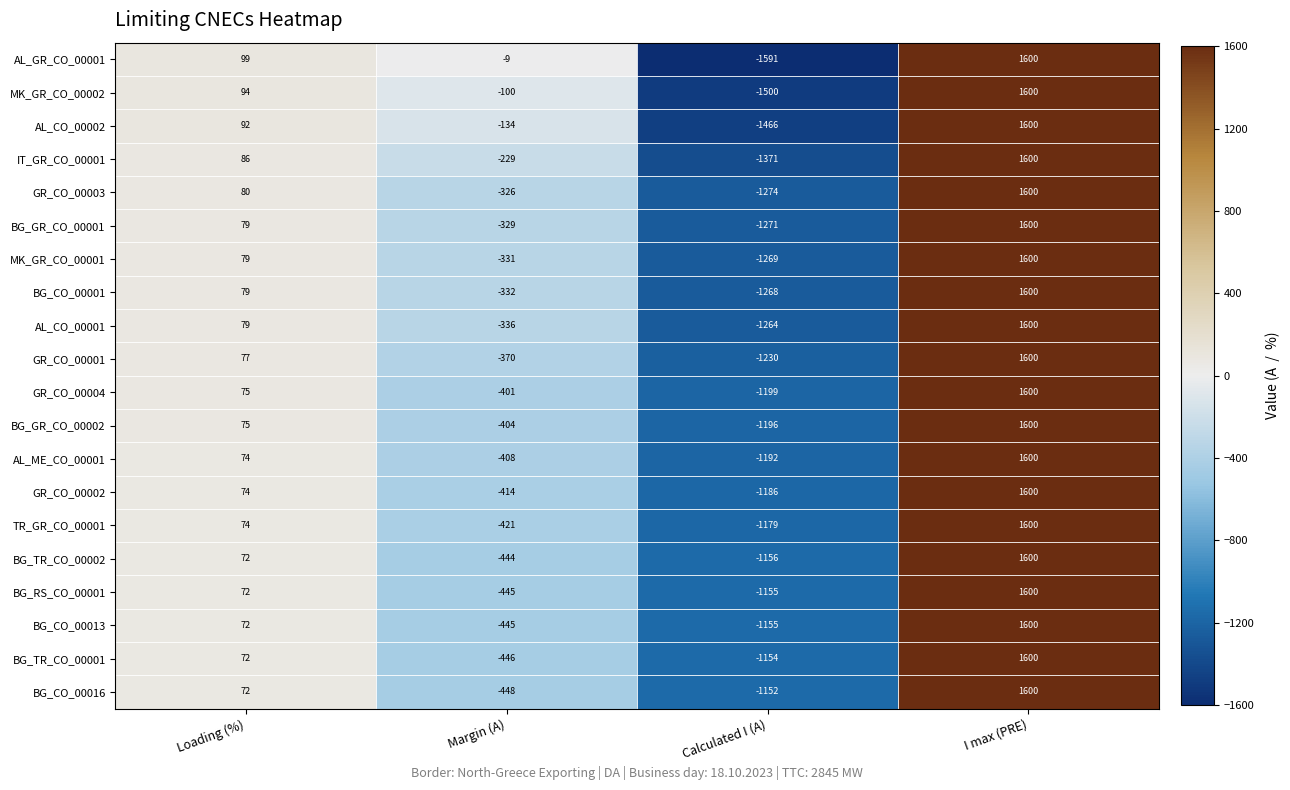

What is the sum of the AL_GR_CO_00001 values at Calculated I (A) and I max (PRE)?

9